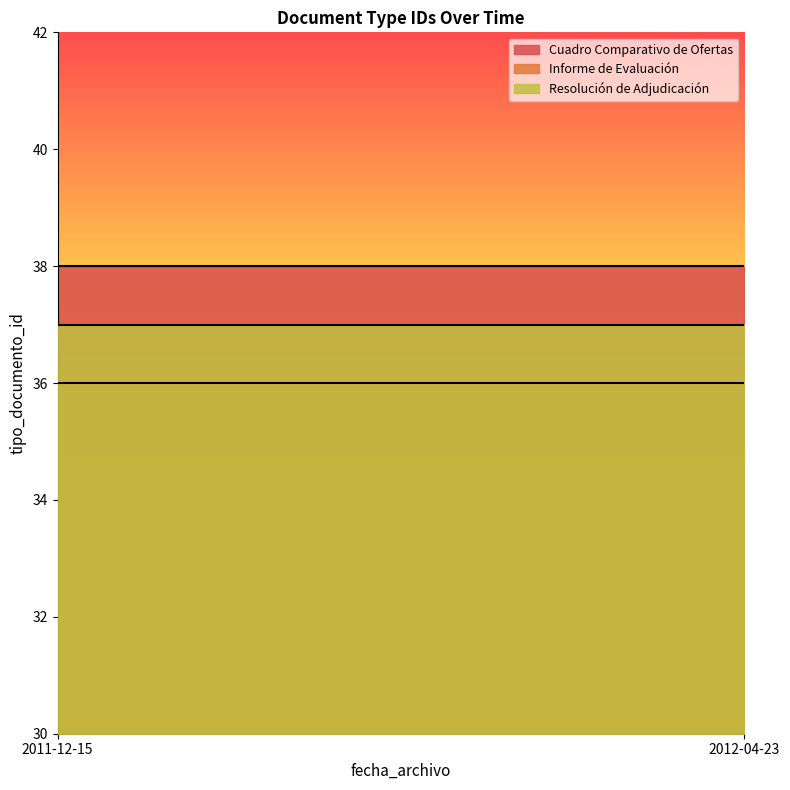

Read the Informe de Evaluación value at 2011-12-15.

36